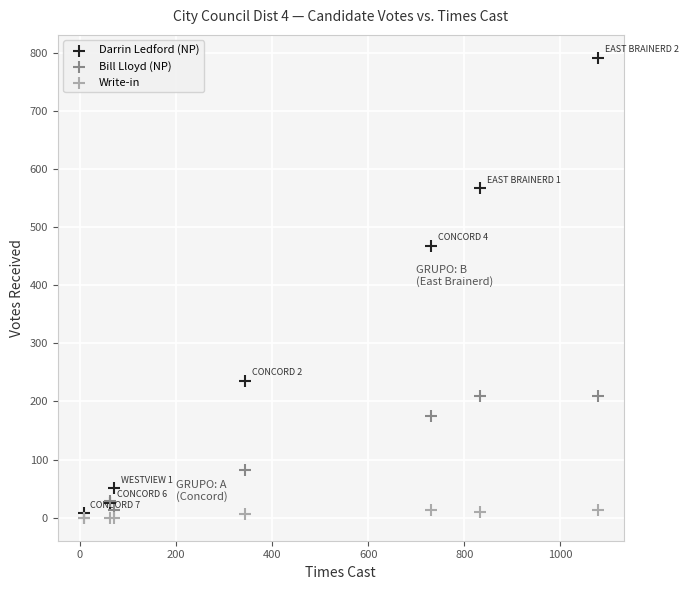

In the Darrin Ledford (NP) series, what Y value is closest to 399?

468